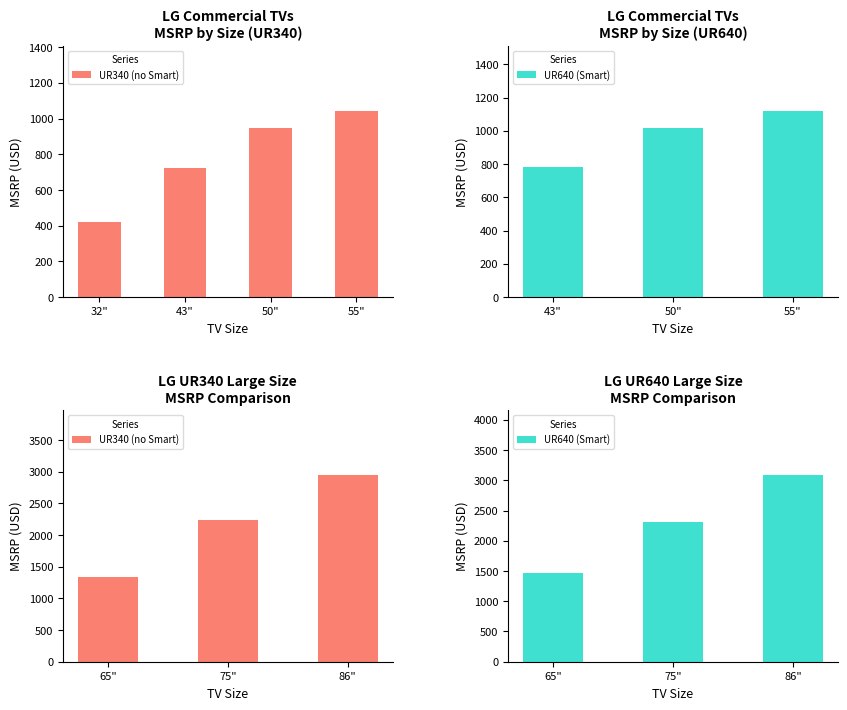

The UR640 (Smart) series shows 1610 at 75". True or false?

False